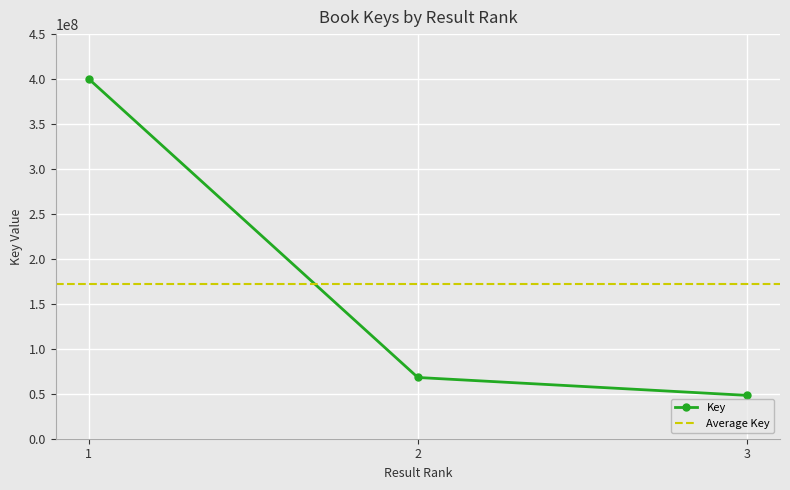

Does the chart display data point markers on the line(s)?

Yes